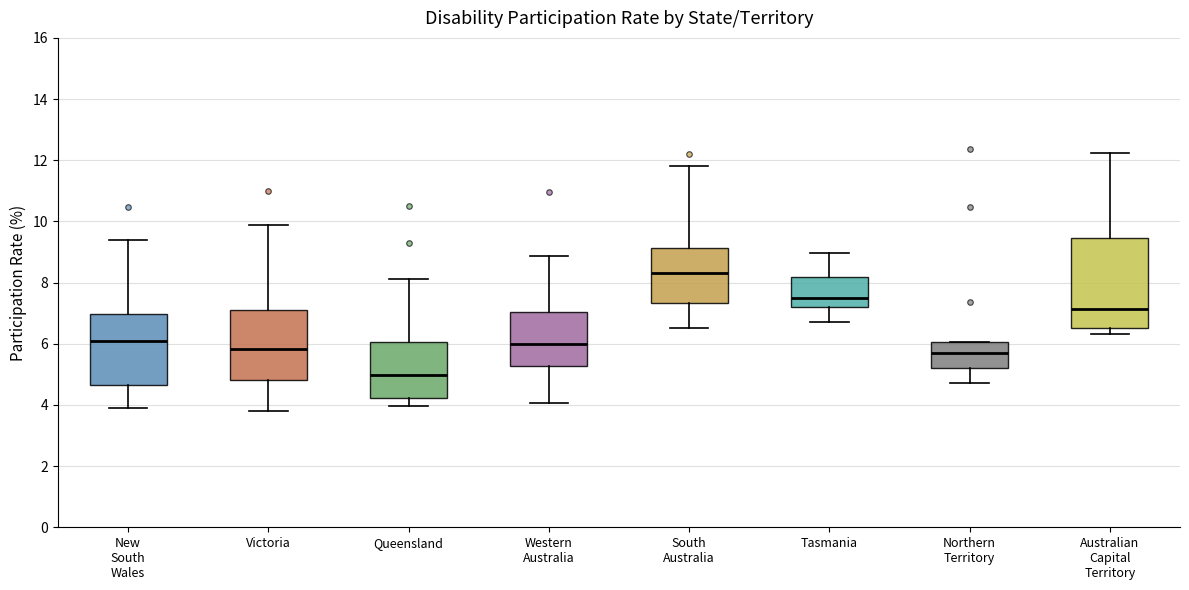

Where does the lower whisker of the box for South Australia end on the y-axis? The values are not printed on the chart, so give them approximately, as read against the axis.

6.6